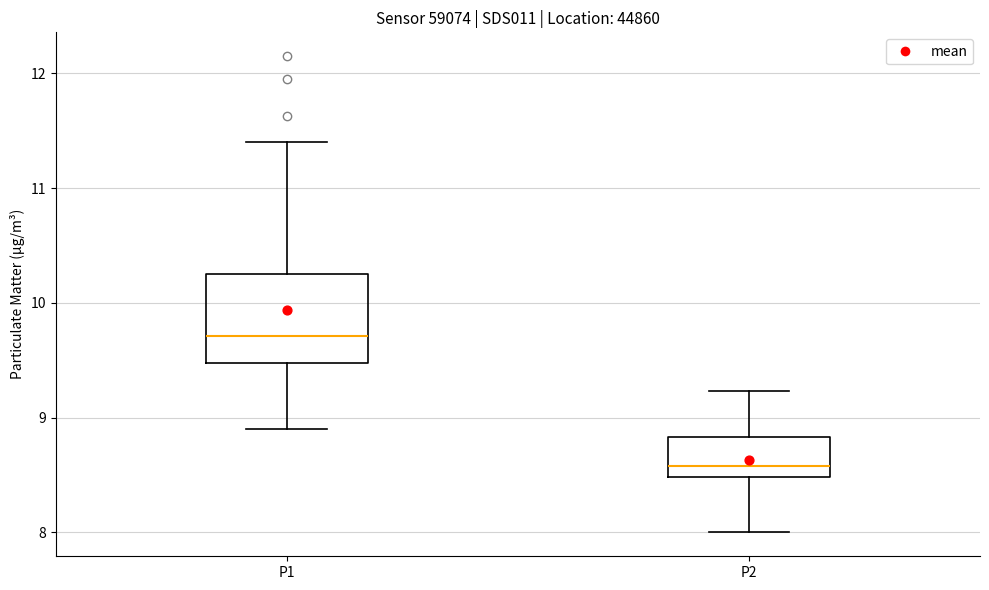

Reading left to right, transcribe this box plot: for each box, give where its median line is, the range the box spans, and where its two whiskers end, as read against the y-axis. The values are not printed on the chart, so give them approximately, as read against the axis.

P1: median 9.7, box 9.5 to 10.3, whiskers 8.9 to 11.4
P2: median 8.6, box 8.5 to 8.8, whiskers 8.0 to 9.2